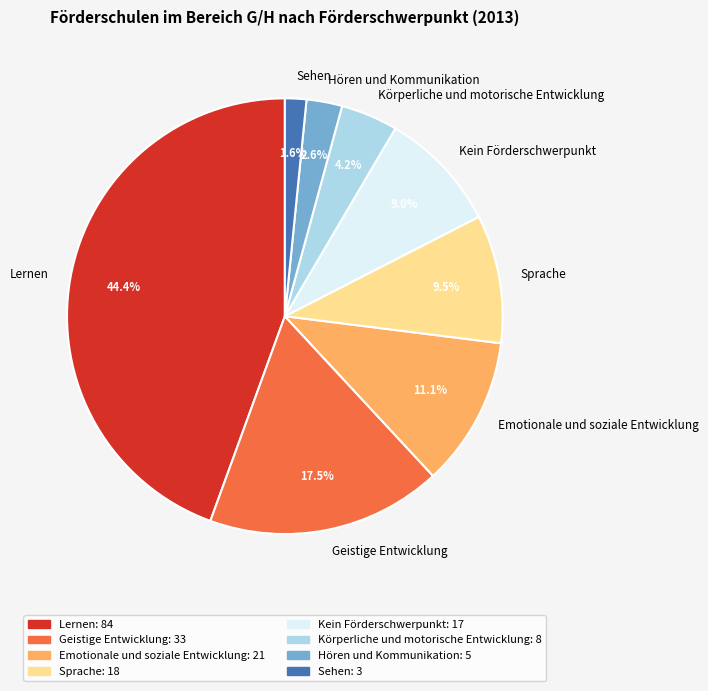

What is the ratio of the value at Kein Förderschwerpunkt to the value at Emotionale und soziale Entwicklung?

0.8